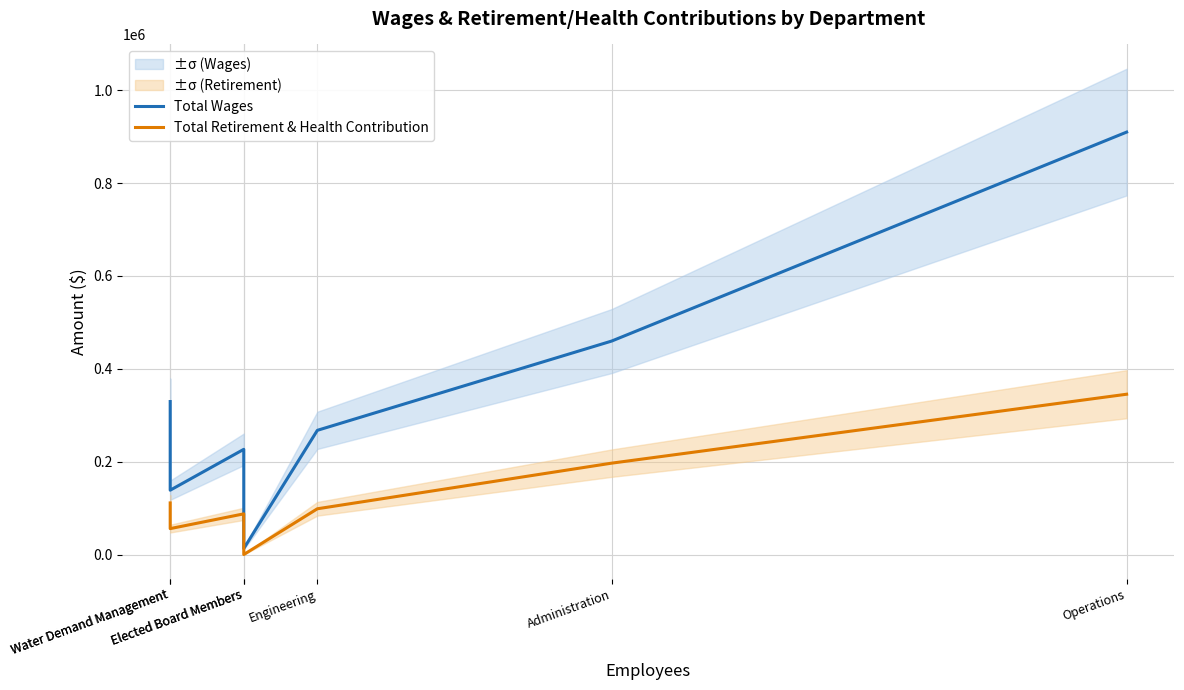

What is the difference between the maximum and minimum values in the Total Retirement & Health Contribution series?

345194.2